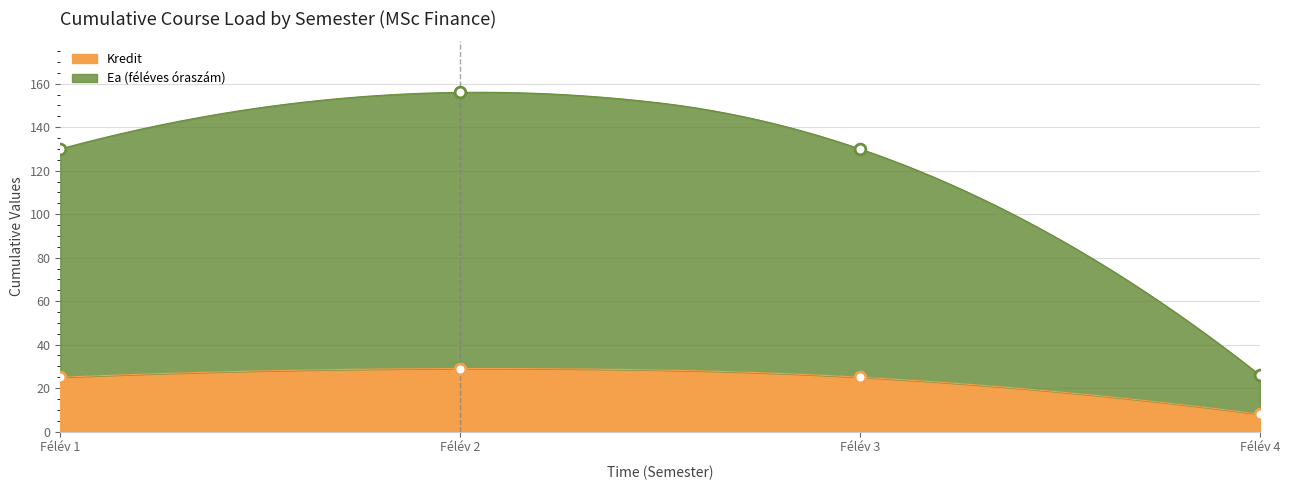

At which category is the sum across all series the highest?

2